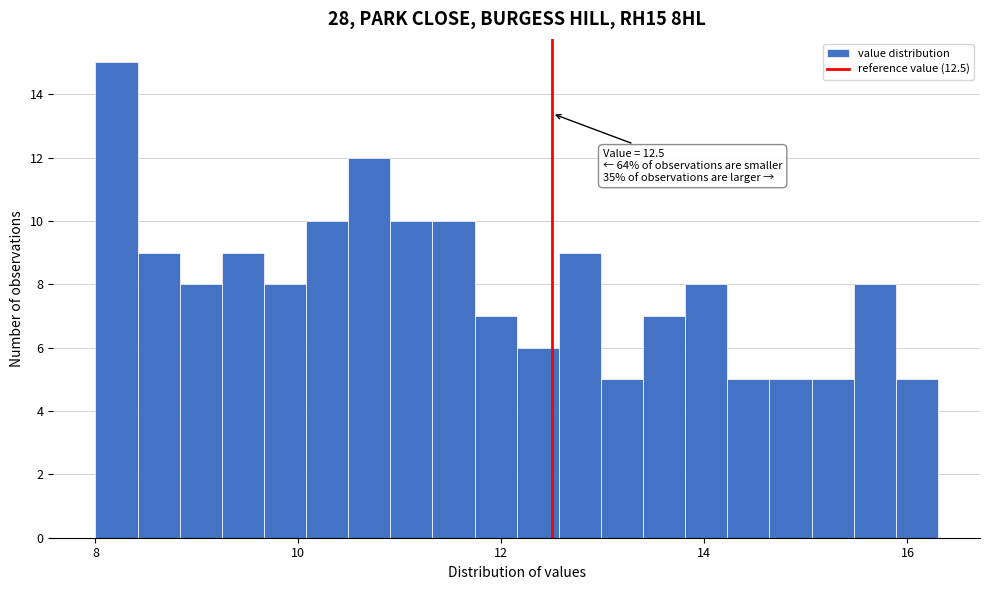

Around what value on the x-axis is the tallest bar? Give the approximate position of its centre, as read against the axis.

8.2